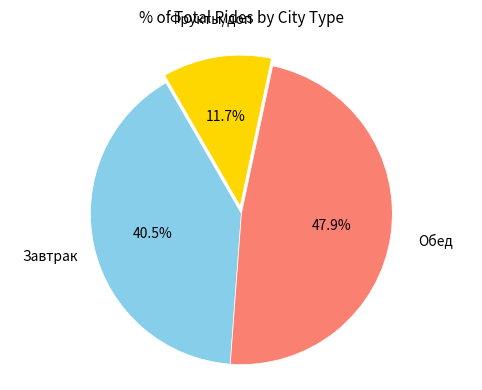

Is there any slice that represents more than half of the pie?

No